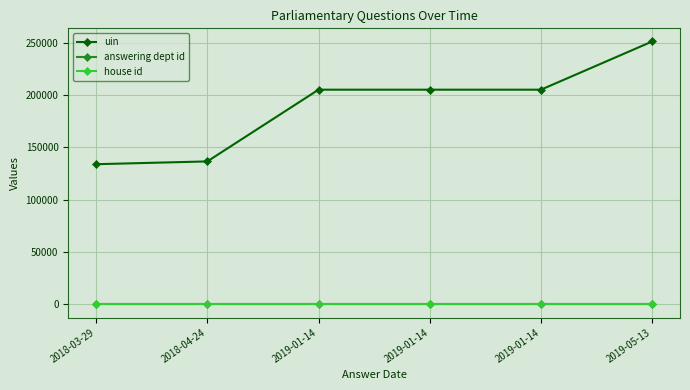

True or false: answering dept id and house id intersect in this chart.

False